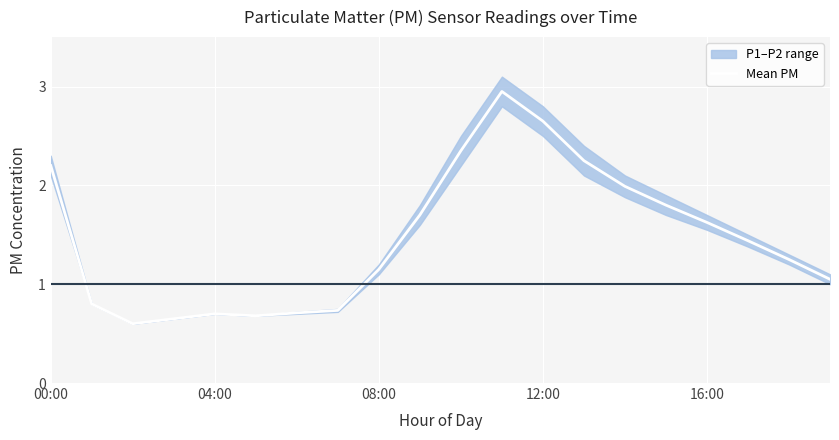

At which label does Mean PM first exceed 1?

00:00